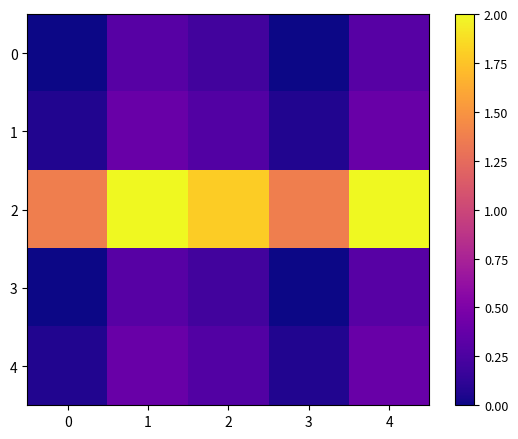

At which category is the sum across all series the highest?

1